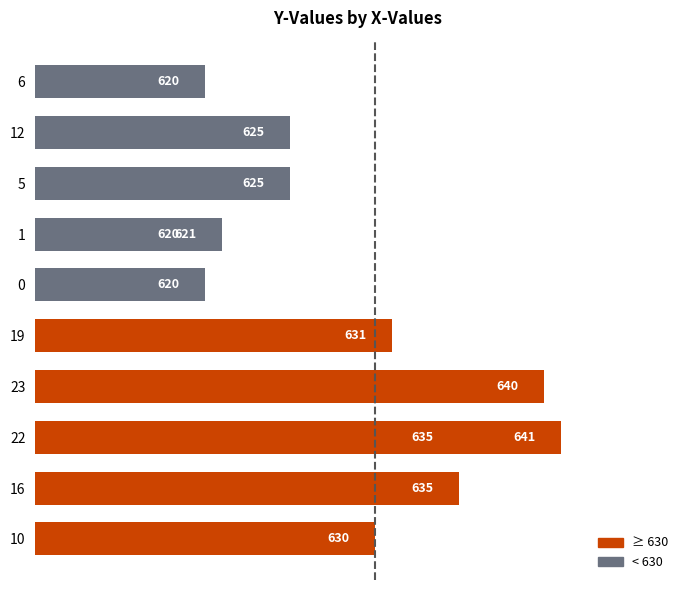

The value of ≥ 630 at 16 is 215. True or false?

False